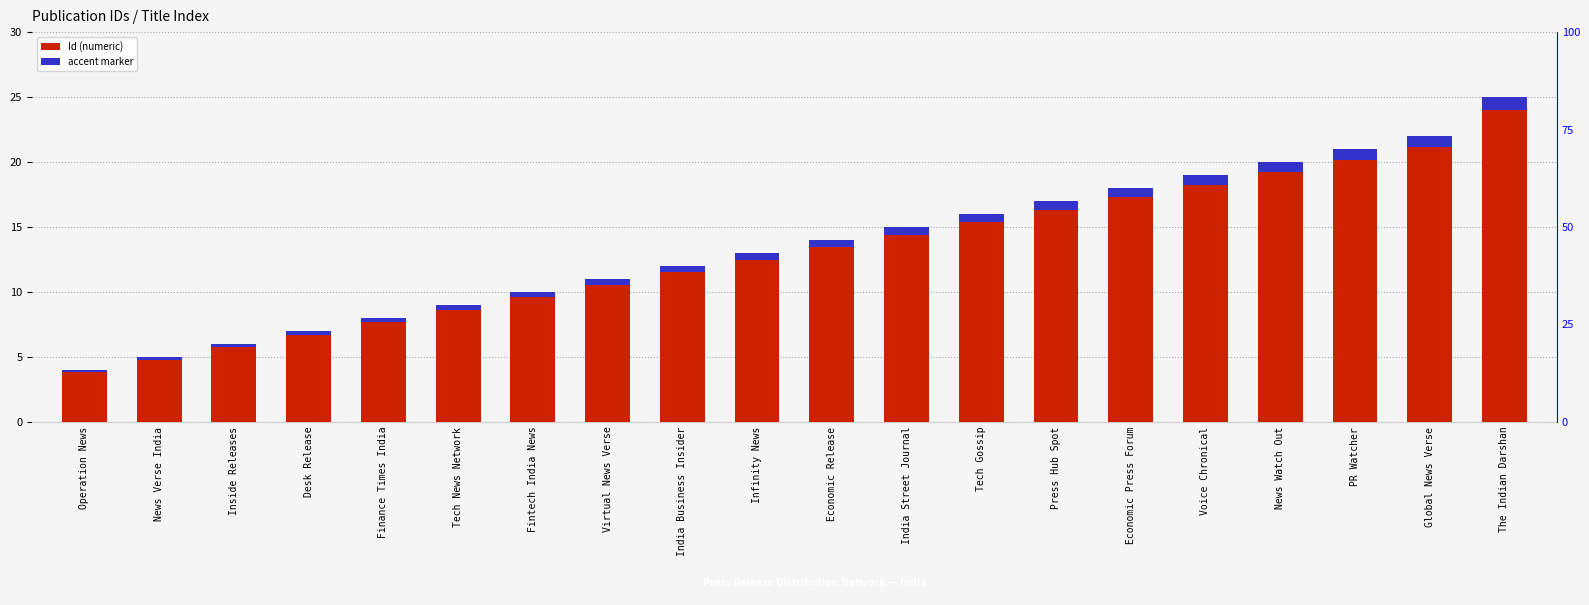

Which has a higher value, News Watch Out or Tech News Network?

News Watch Out